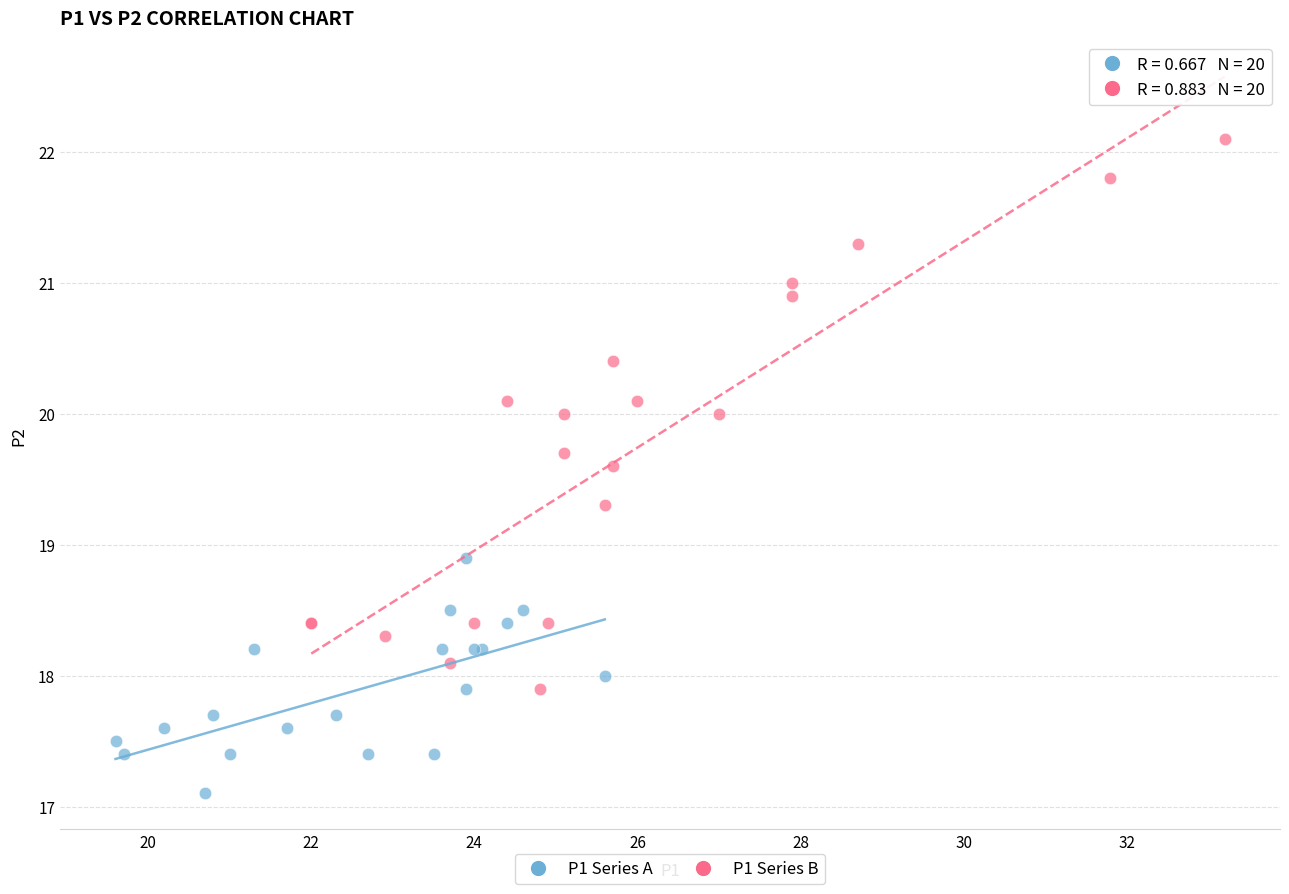

What are all the series names shown in the legend?

P1 Series A, P1 Series B